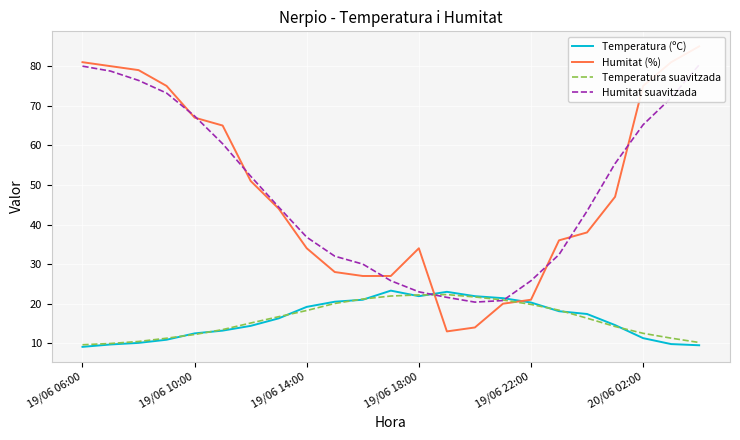

Which series ends up on top after the final intersection of Temperatura suavitzada and Temperatura (ºC)?

Temperatura suavitzada